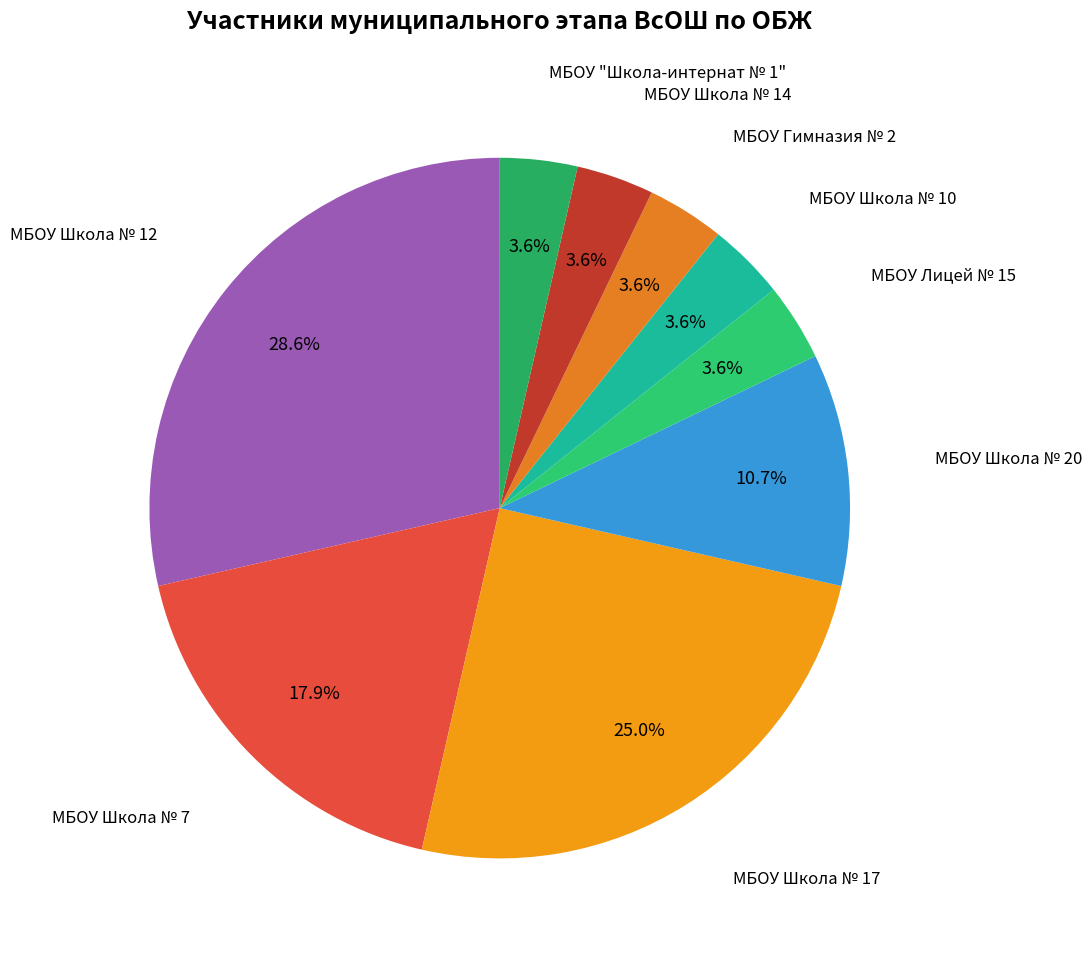

What is the ratio of the value at МБОУ Школа № 20 to the value at МБОУ Школа № 17?

0.4